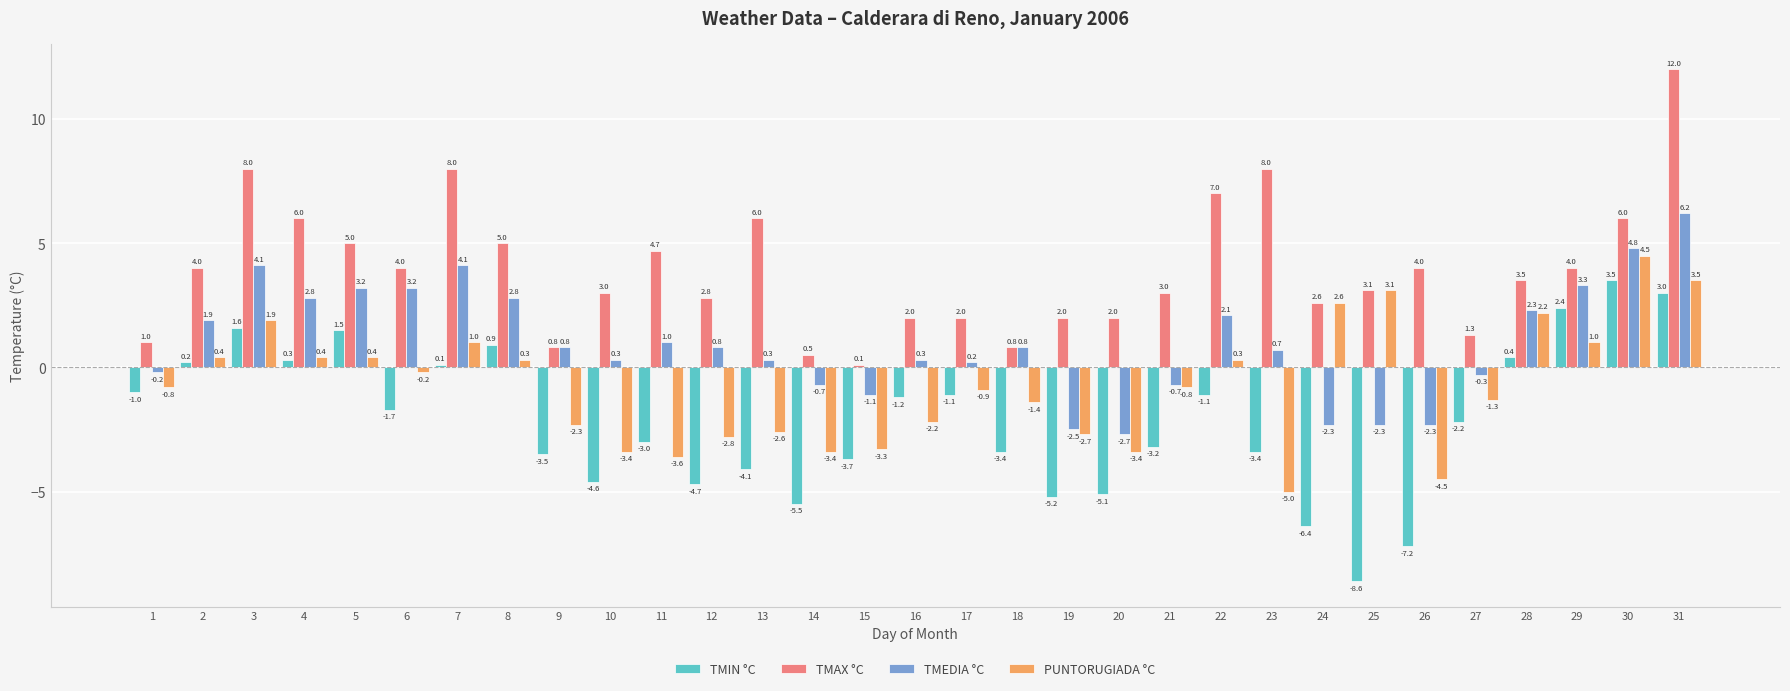

Reading left to right, transcribe all the data shown in this chart.

TMIN °C: 1=-1.0	2=0.2	3=1.6	4=0.3	5=1.5	6=-1.7	7=0.1	8=0.9	9=-3.5	10=-4.6	11=-3.0	12=-4.7	13=-4.1	14=-5.5	15=-3.7	16=-1.2	17=-1.1	18=-3.4	19=-5.2	20=-5.1	21=-3.2	22=-1.1	23=-3.4	24=-6.4	25=-8.6	26=-7.2	27=-2.2	28=0.4	29=2.4	30=3.5	31=3.0
TMAX °C: 1=1.0	2=4.0	3=8.0	4=6.0	5=5.0	6=4.0	7=8.0	8=5.0	9=0.8	10=3.0	11=4.7	12=2.8	13=6.0	14=0.5	15=0.1	16=2.0	17=2.0	18=0.8	19=2.0	20=2.0	21=3.0	22=7.0	23=8.0	24=2.6	25=3.1	26=4.0	27=1.3	28=3.5	29=4.0	30=6.0	31=12.0
TMEDIA °C: 1=-0.2	2=1.9	3=4.1	4=2.8	5=3.2	6=3.2	7=4.1	8=2.8	9=0.8	10=0.3	11=1.0	12=0.8	13=0.3	14=-0.7	15=-1.1	16=0.3	17=0.2	18=0.8	19=-2.5	20=-2.7	21=-0.7	22=2.1	23=0.7	24=-2.3	25=-2.3	26=-2.3	27=-0.3	28=2.3	29=3.3	30=4.8	31=6.2
PUNTORUGIADA °C: 1=-0.8	2=0.4	3=1.9	4=0.4	5=0.4	6=-0.2	7=1.0	8=0.3	9=-2.3	10=-3.4	11=-3.6	12=-2.8	13=-2.6	14=-3.4	15=-3.3	16=-2.2	17=-0.9	18=-1.4	19=-2.7	20=-3.4	21=-0.8	22=0.3	23=-5.0	24=2.6	25=3.1	26=-4.5	27=-1.3	28=2.2	29=1.0	30=4.5	31=3.5